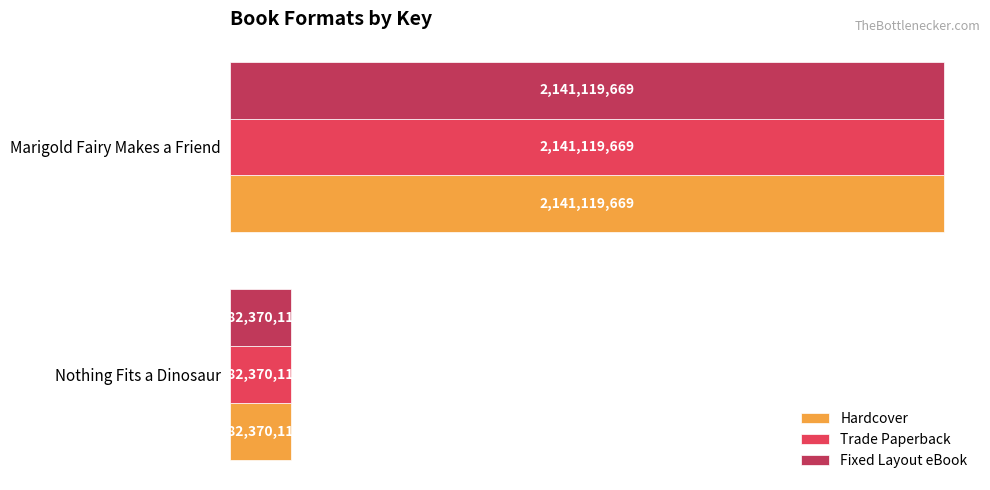

At how many categories does at least one series exceed 957750053?

1